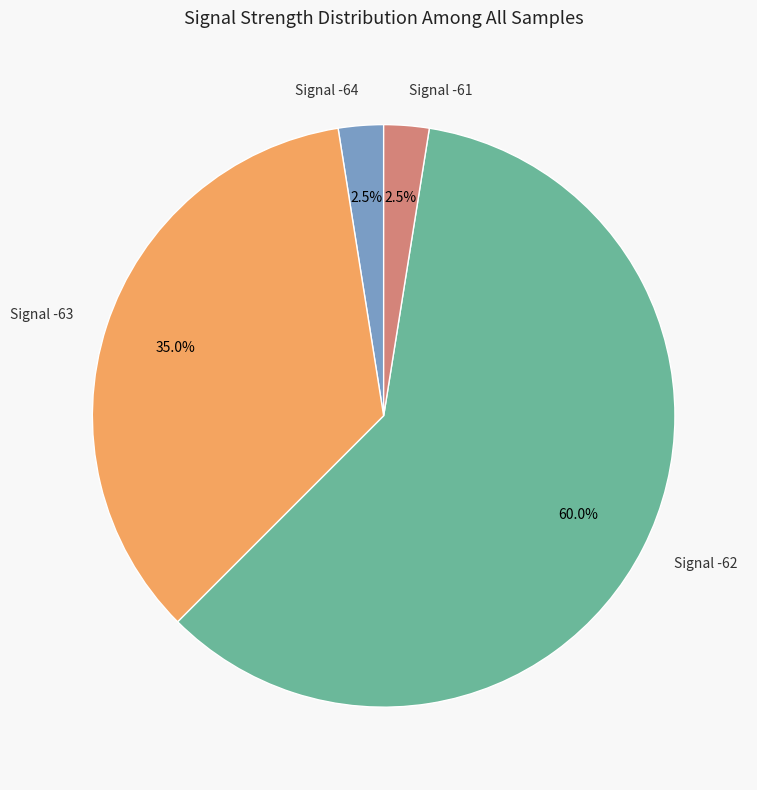

What percentage do Signal -61 and Signal -62 together represent?

62.5%